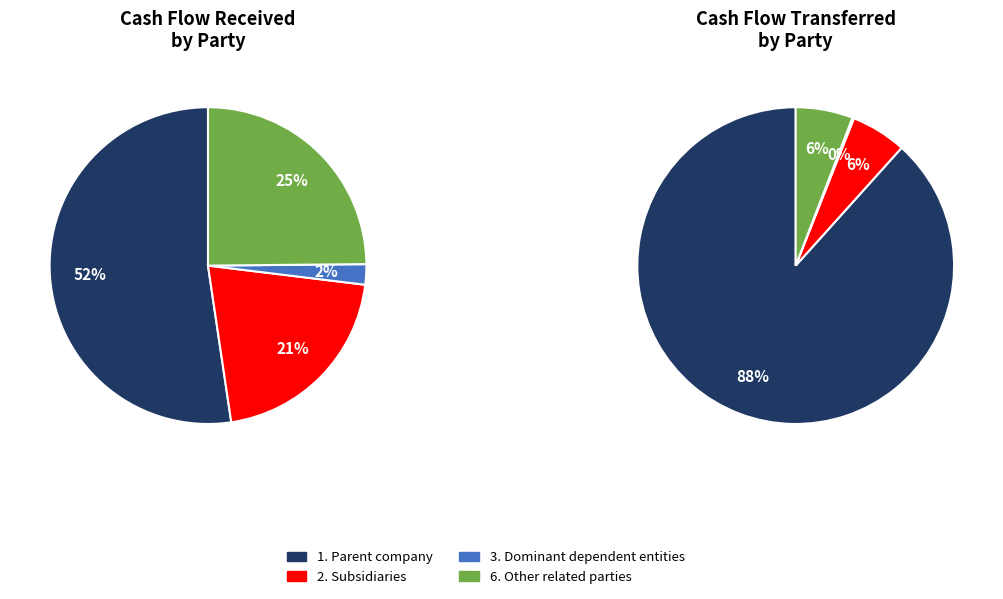

What is the majority slice?

1. Parent company